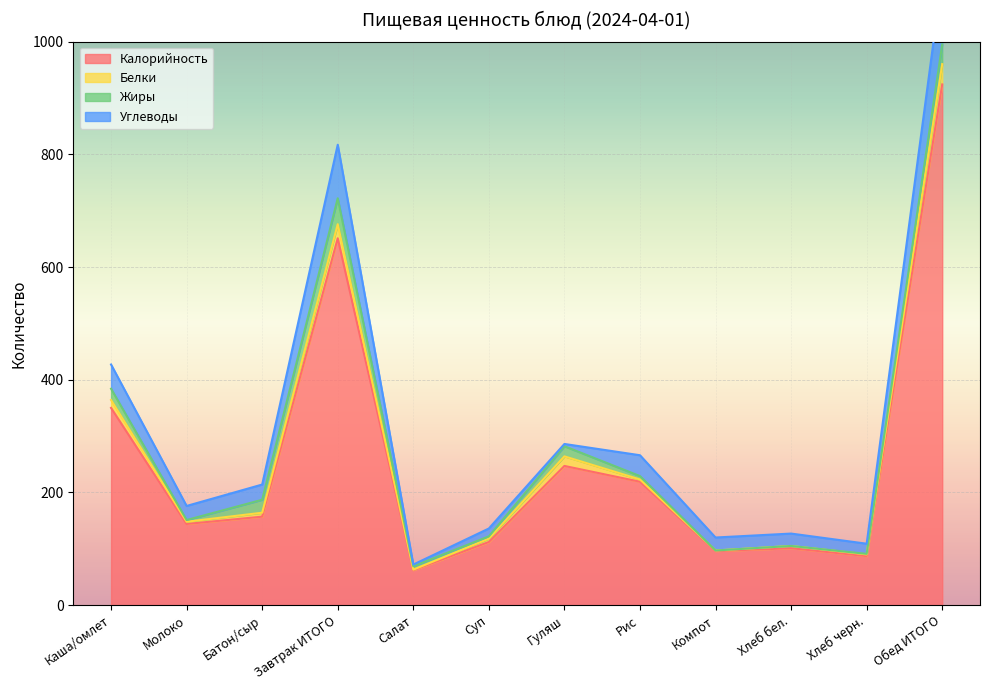

The Калорийность series shows 157 at Батон/сыр. True or false?

True